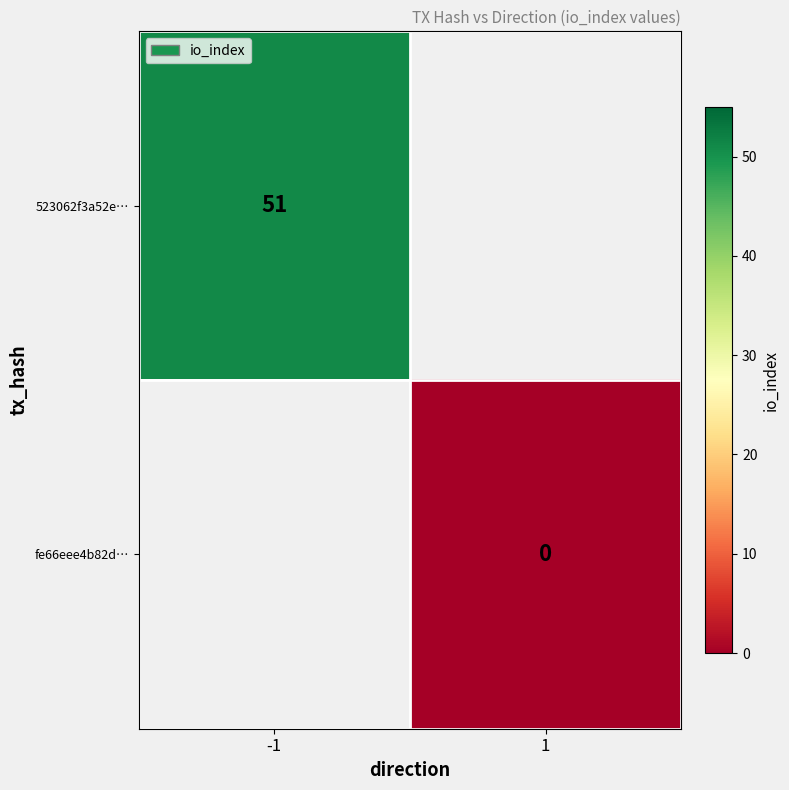

Which has a higher value, 1 or -1?

-1